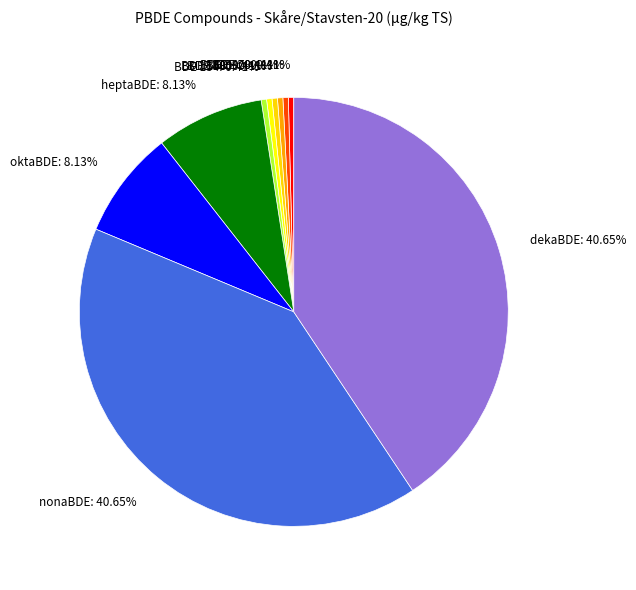

What percentage do heptaBDE and dekaBDE together represent?

48.8%